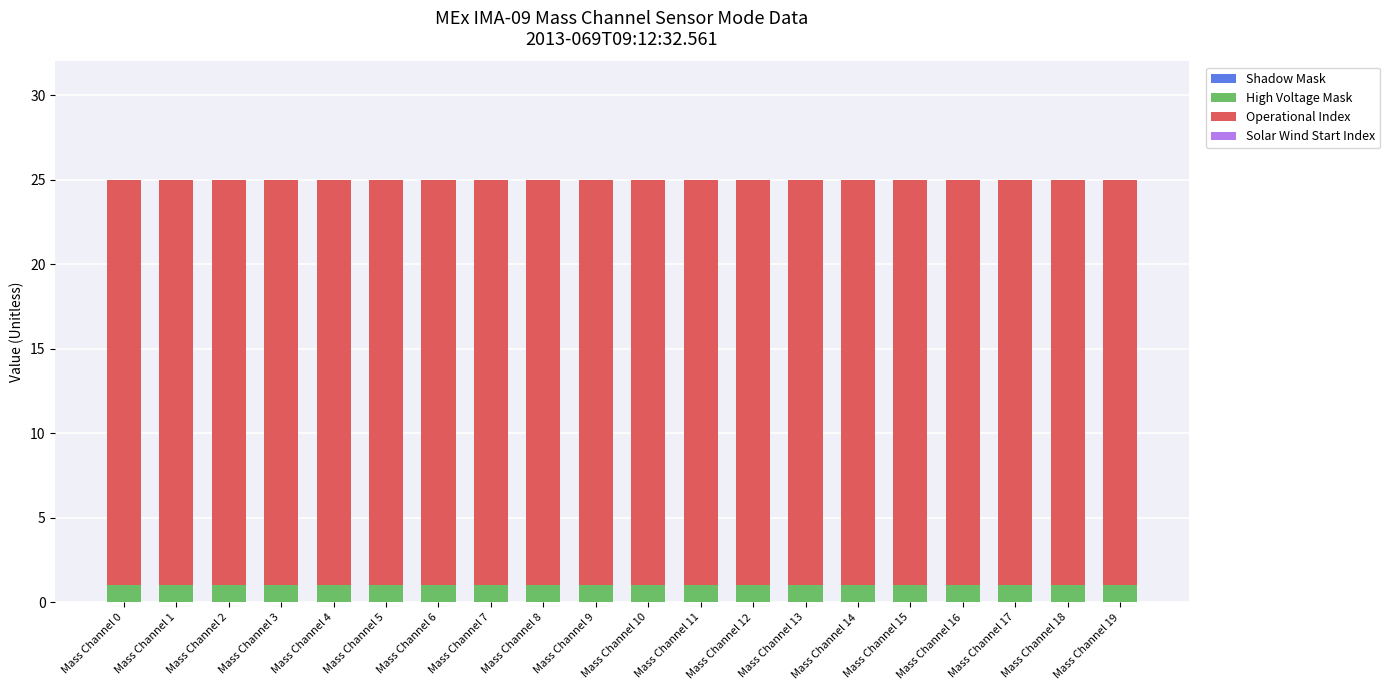

How many bars are there in total?

20